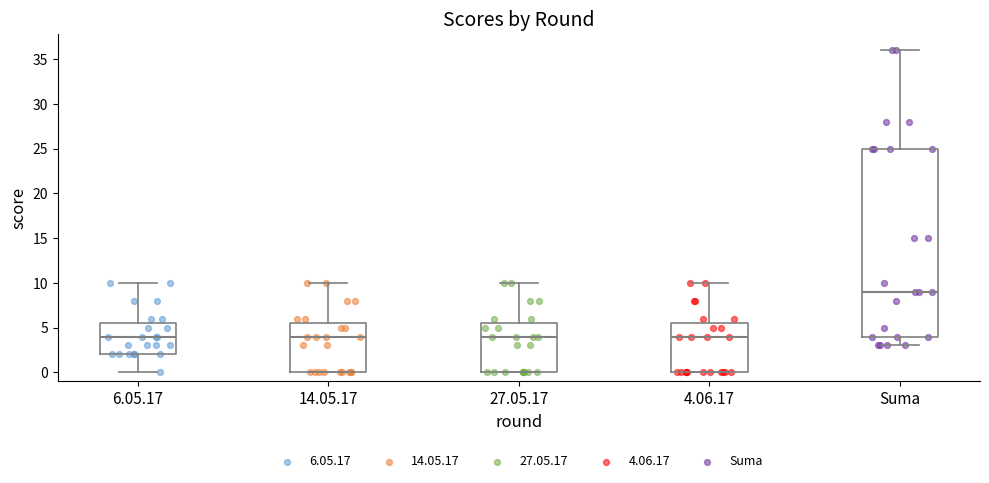

Comparing the boxes themselves (not the whiskers), which one is the tallest?

Suma